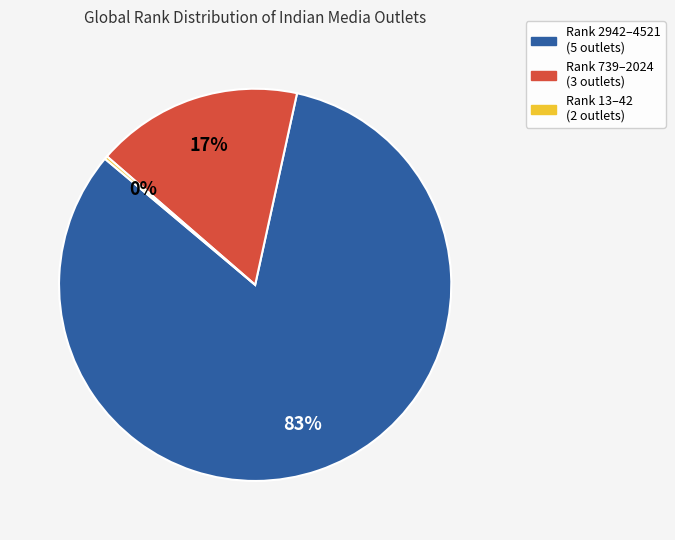

Is it true that Rank 2942–4521 (5 outlets) is 83% of the pie?

True